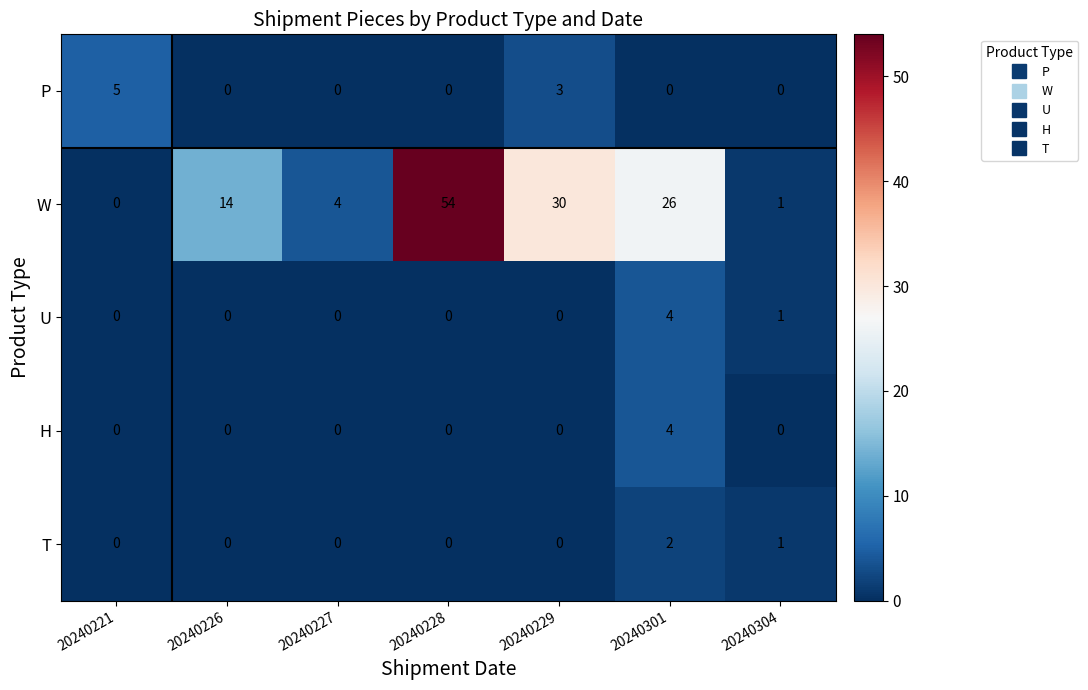

The value of H at 20240301 is 7. True or false?

False